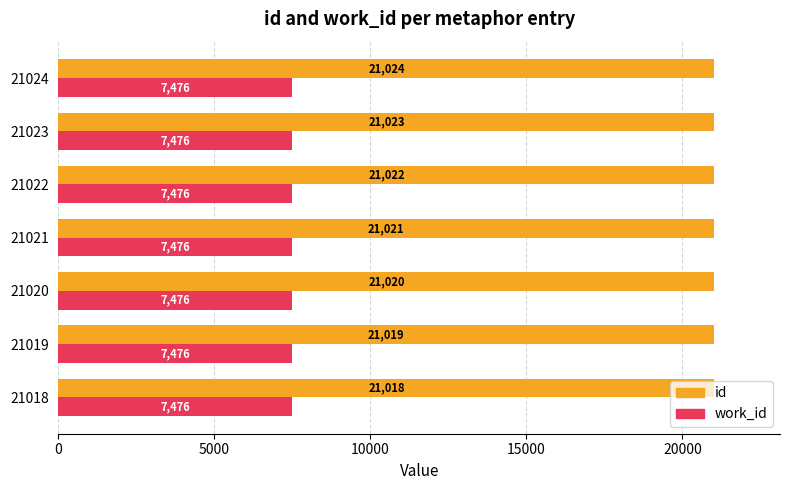

What is the total value across all series at 21019?

28495